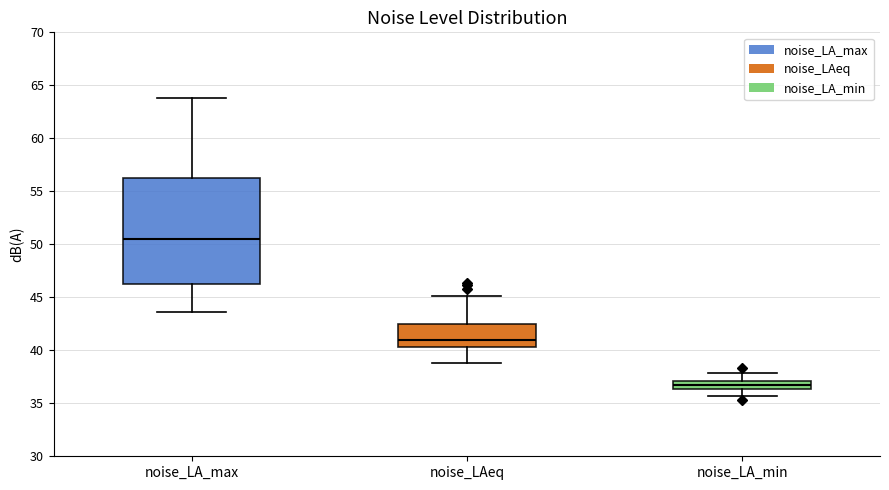

Which box's median line is the highest?

noise_LA_max